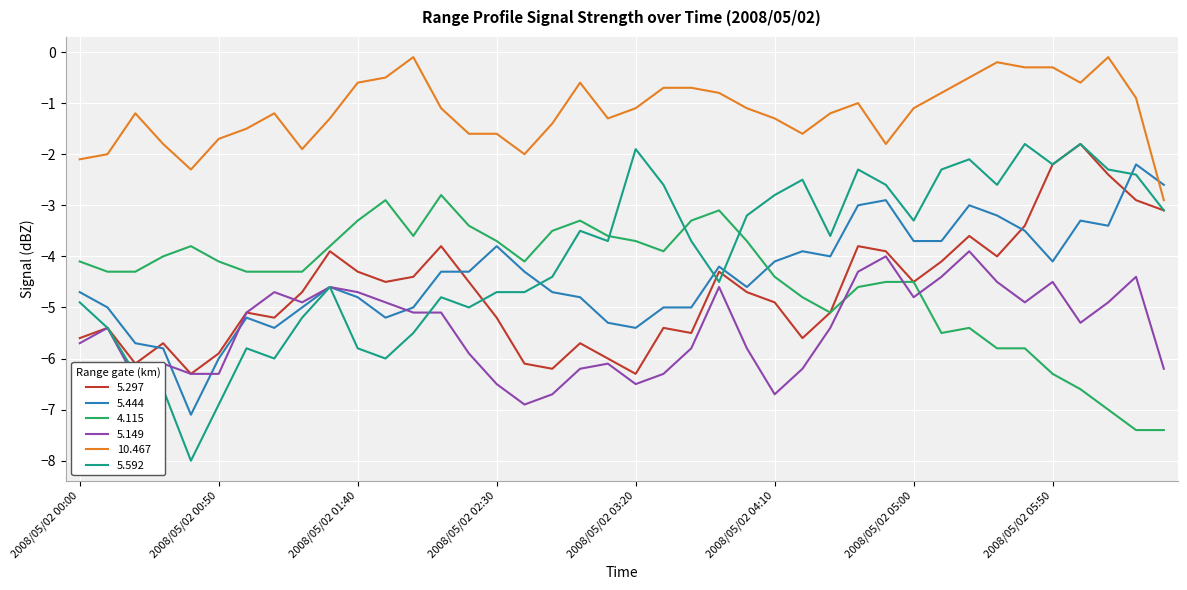

What is the highest value of the 4.115 series?

-2.8